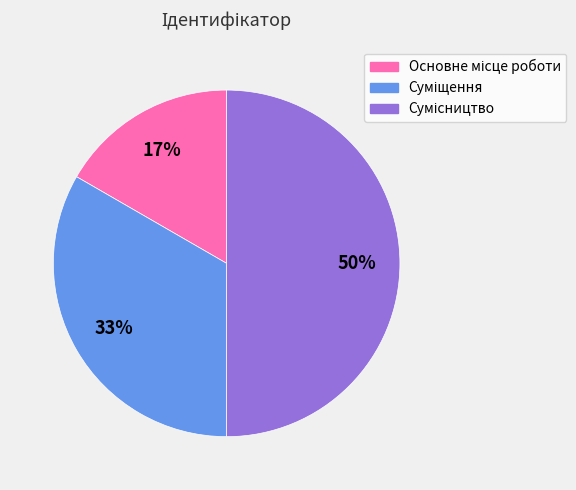

To the nearest percent, what is the difference between the largest and smallest slice percentages?

33%